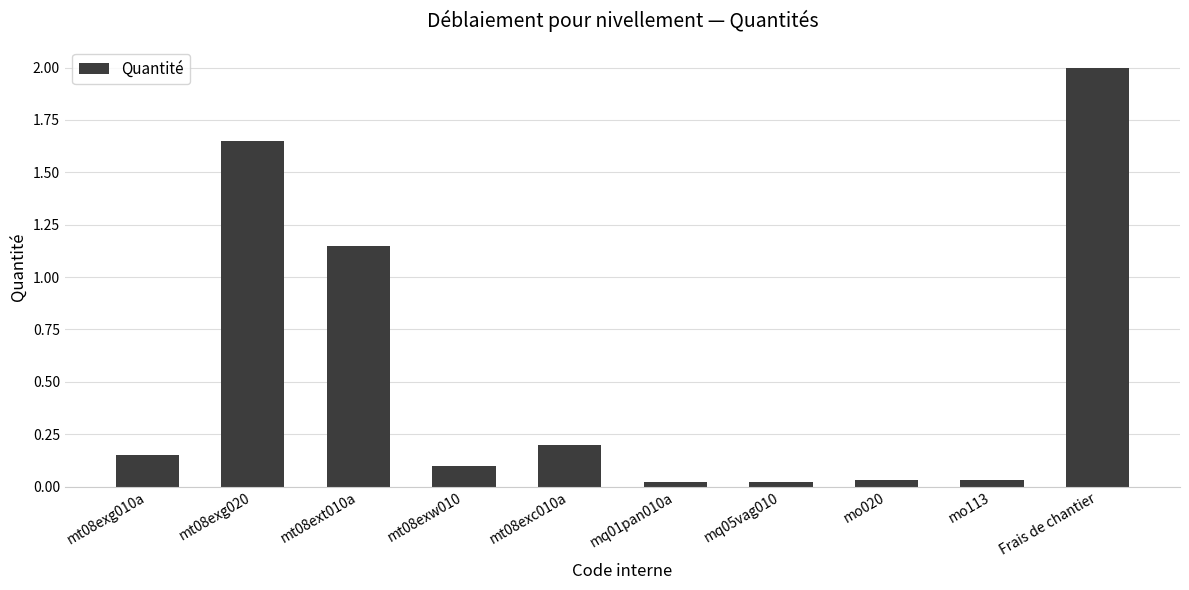

What is the value of the 10th bar from the left?

2.0